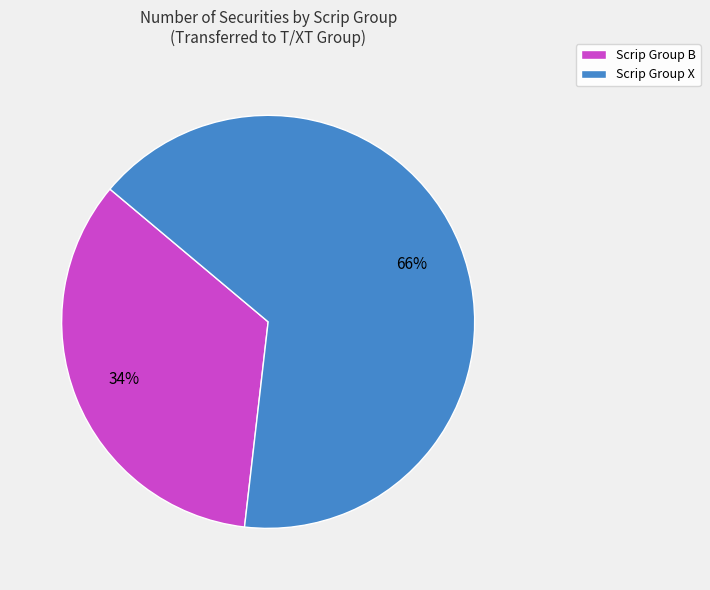

Is it true that Scrip Group X is 66% of the pie?

True